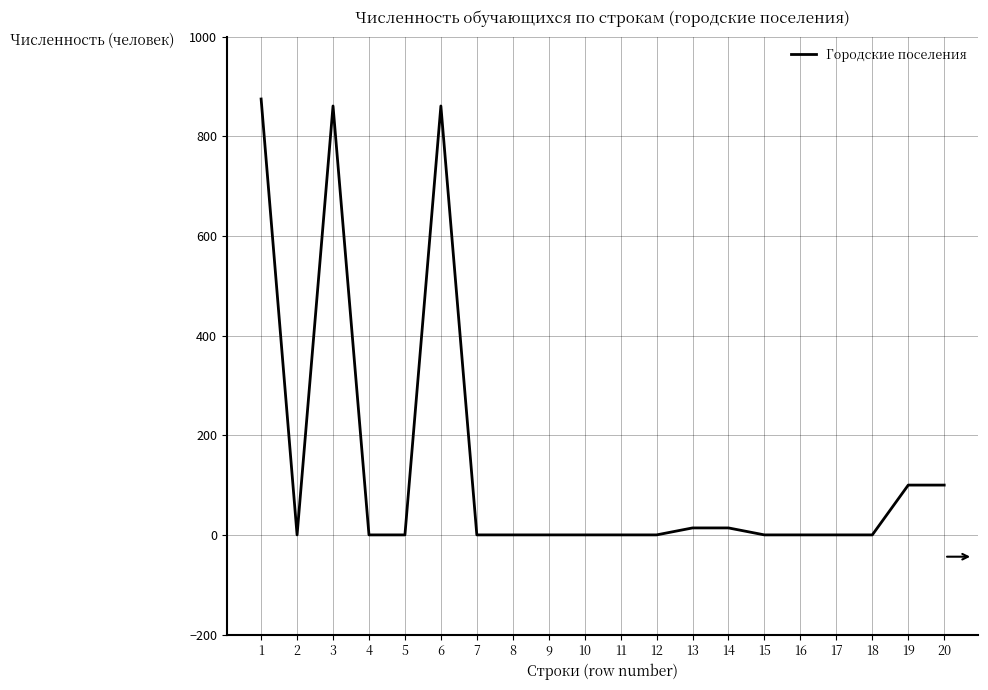

How many lines are shown in the chart?

1